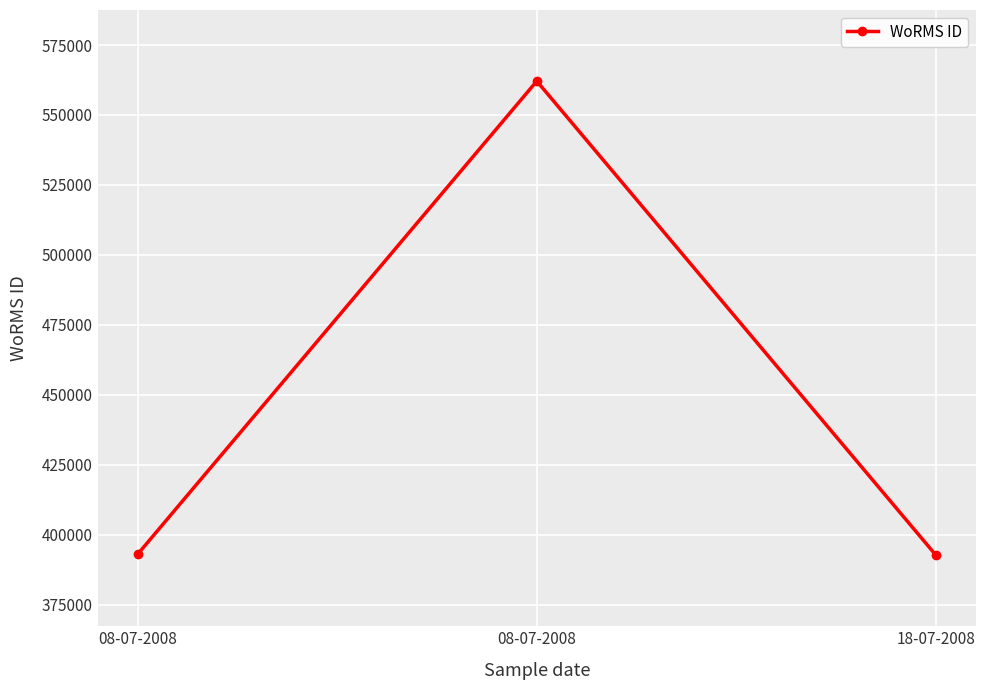

List the labels in order of value, largest first.

08-07-2008, 08-07-2008, 18-07-2008